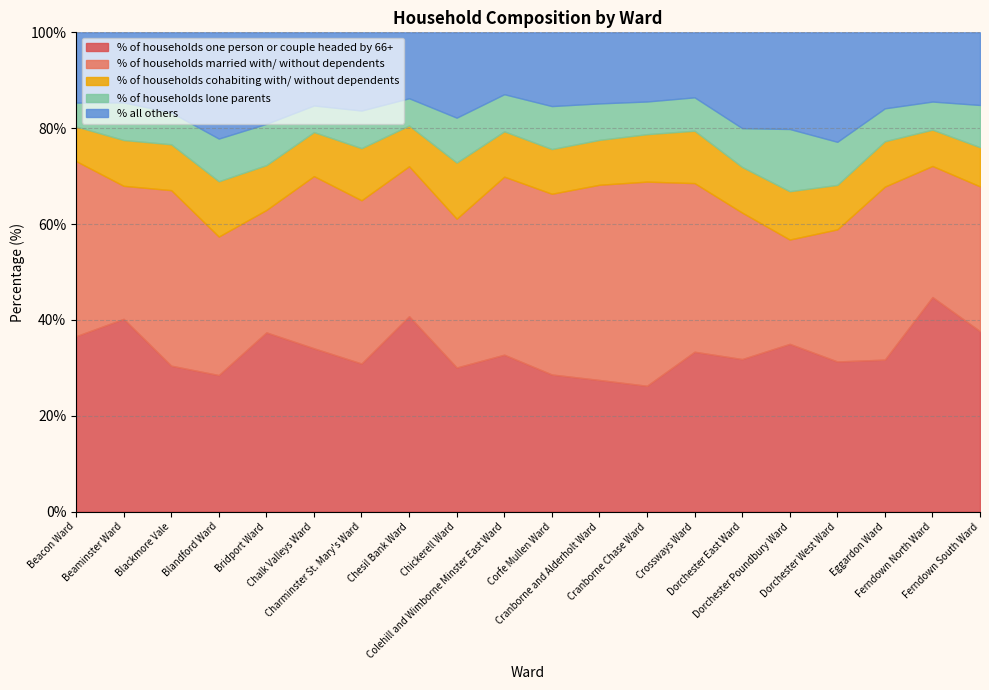

List the labels in order of % of households lone parents value, largest first.

Dorchester Poundbury Ward, Chickerell Ward, Dorchester West Ward, Corfe Mullen Ward, Blandford Ward, Ferndown South Ward, Bridport Ward, Dorchester East Ward, Beaminster Ward, Charminster St. Mary's Ward, Colehill and Wimborne Minster East Ward, Cranborne and Alderholt Ward, Crossways Ward, Eggardon Ward, Cranborne Chase Ward, Blackmore Vale, Ferndown North Ward, Chesil Bank Ward, Chalk Valleys Ward, Beacon Ward